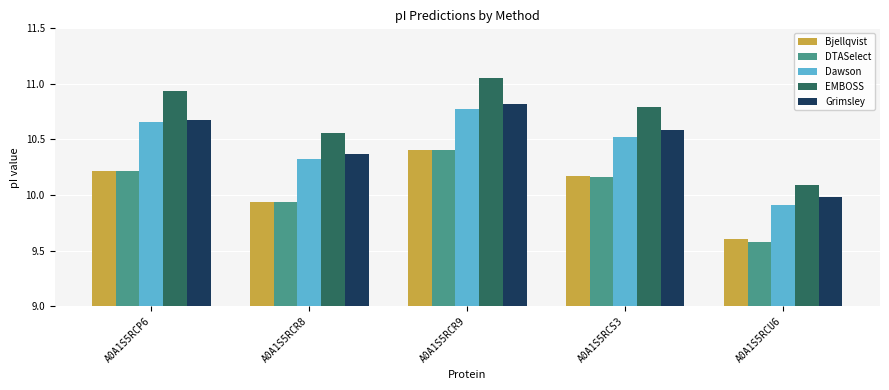

What is the spread (max minus min) of values at A0A1S5RCS3?

0.6